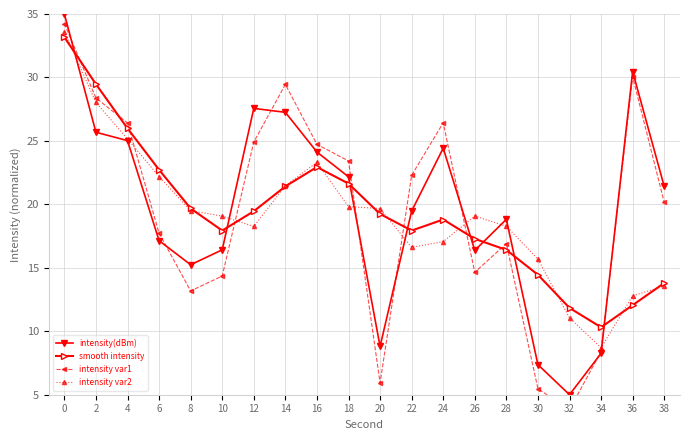

True or false: intensity var2 has a value of 28.0 at 2.

True